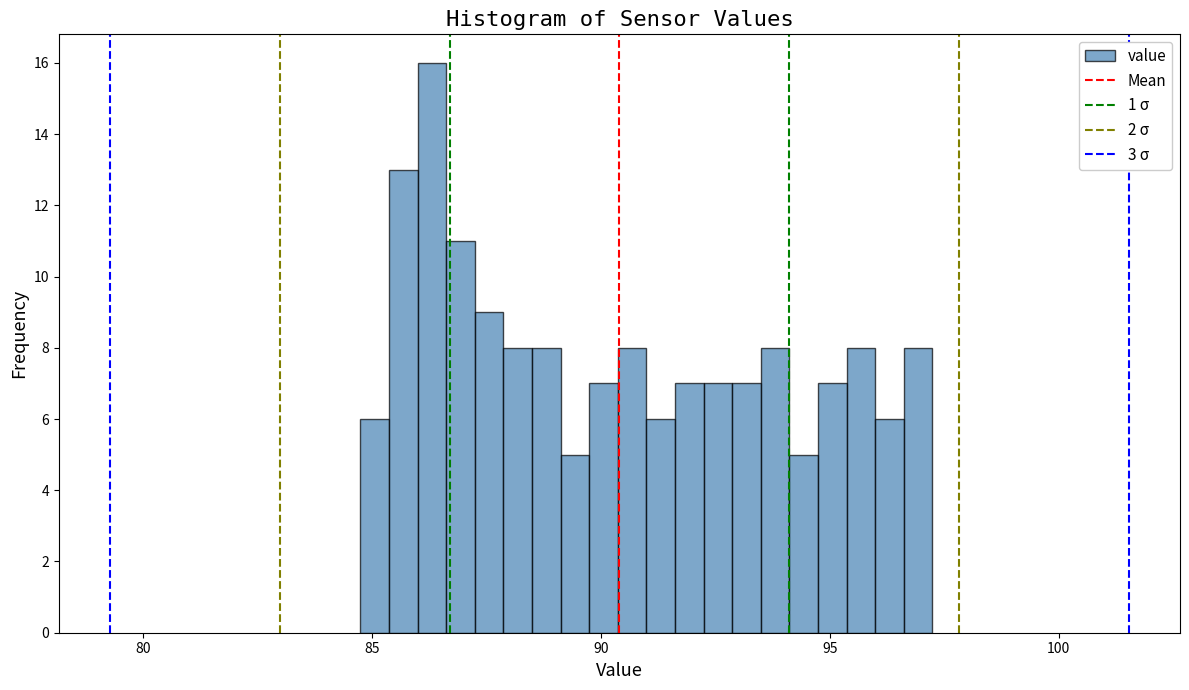

Read against the x-axis, roughly where is the centre of the tallest bar?

86.5